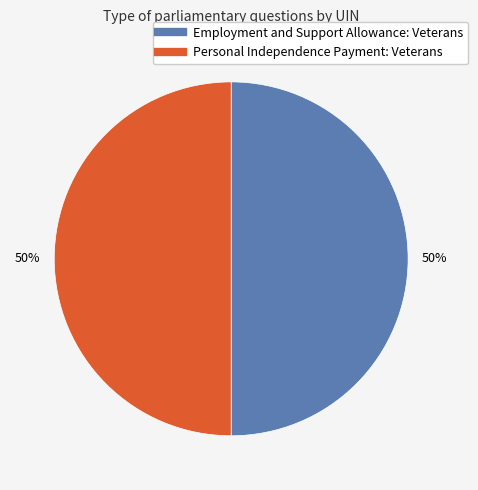

True or false: Employment and Support Allowance: Veterans accounts for 50% of the total.

True